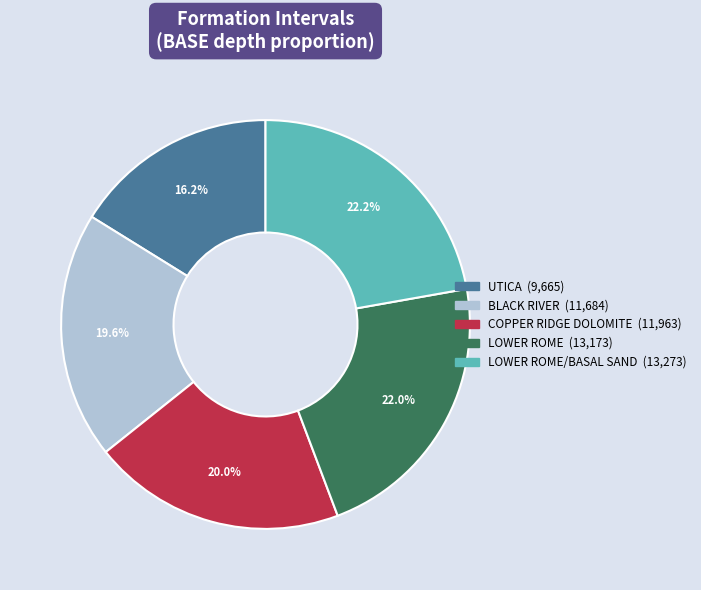

Is there any slice that represents more than half of the pie?

No